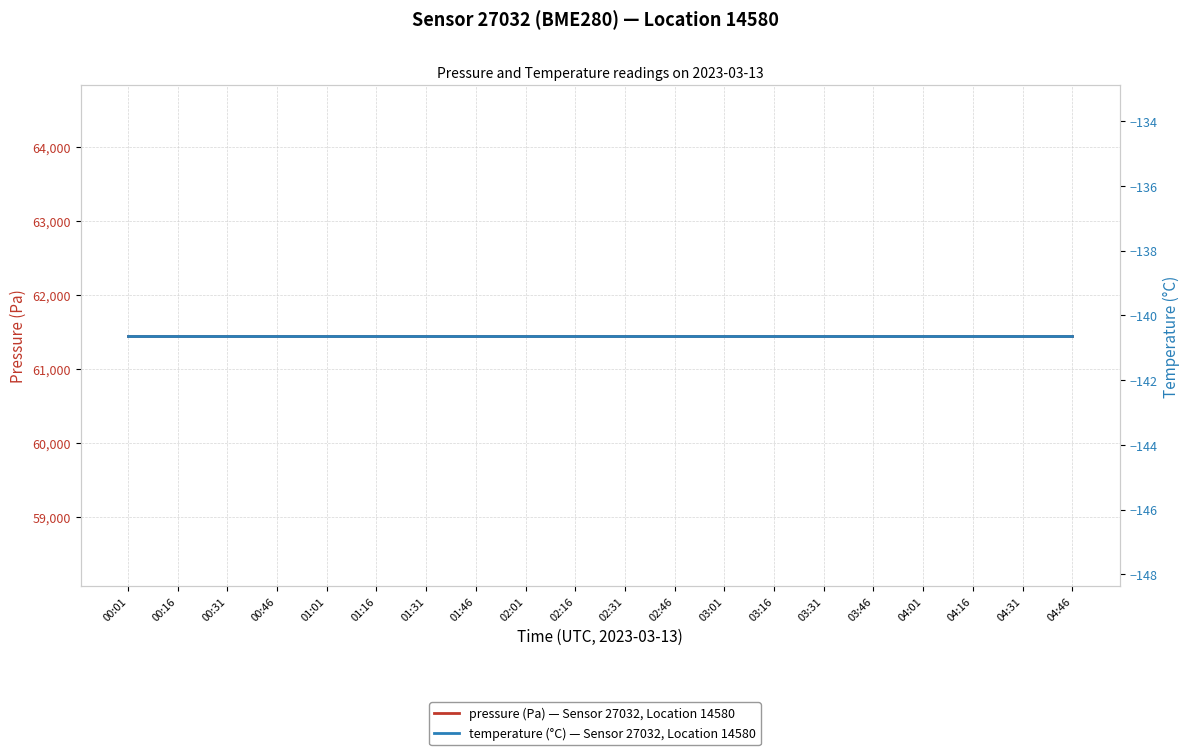

Between 01:01 and 03:01, which is larger?

01:01